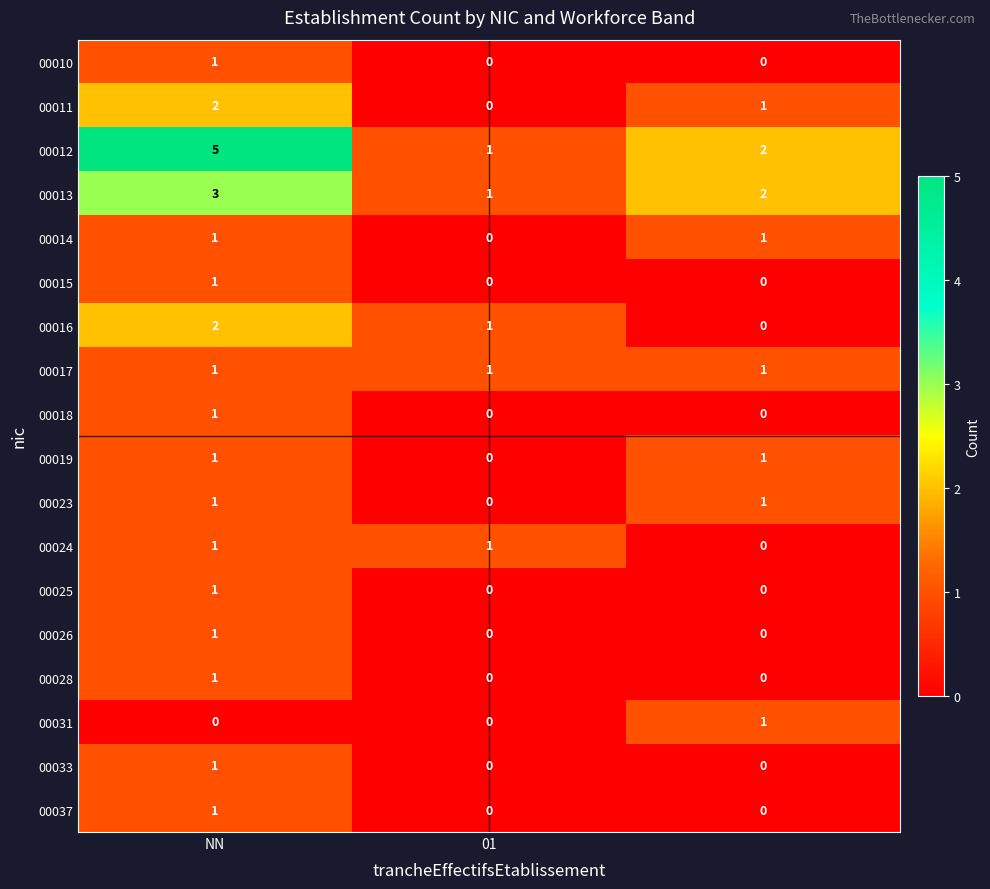

Count the 00037 values in the range 0 to 1.

3